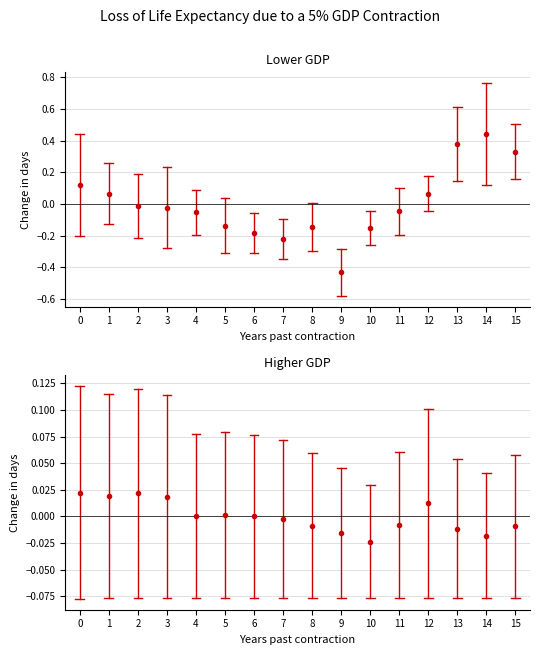

How many points are higher than both their immediate neighbors (excluding endpoints)?

3